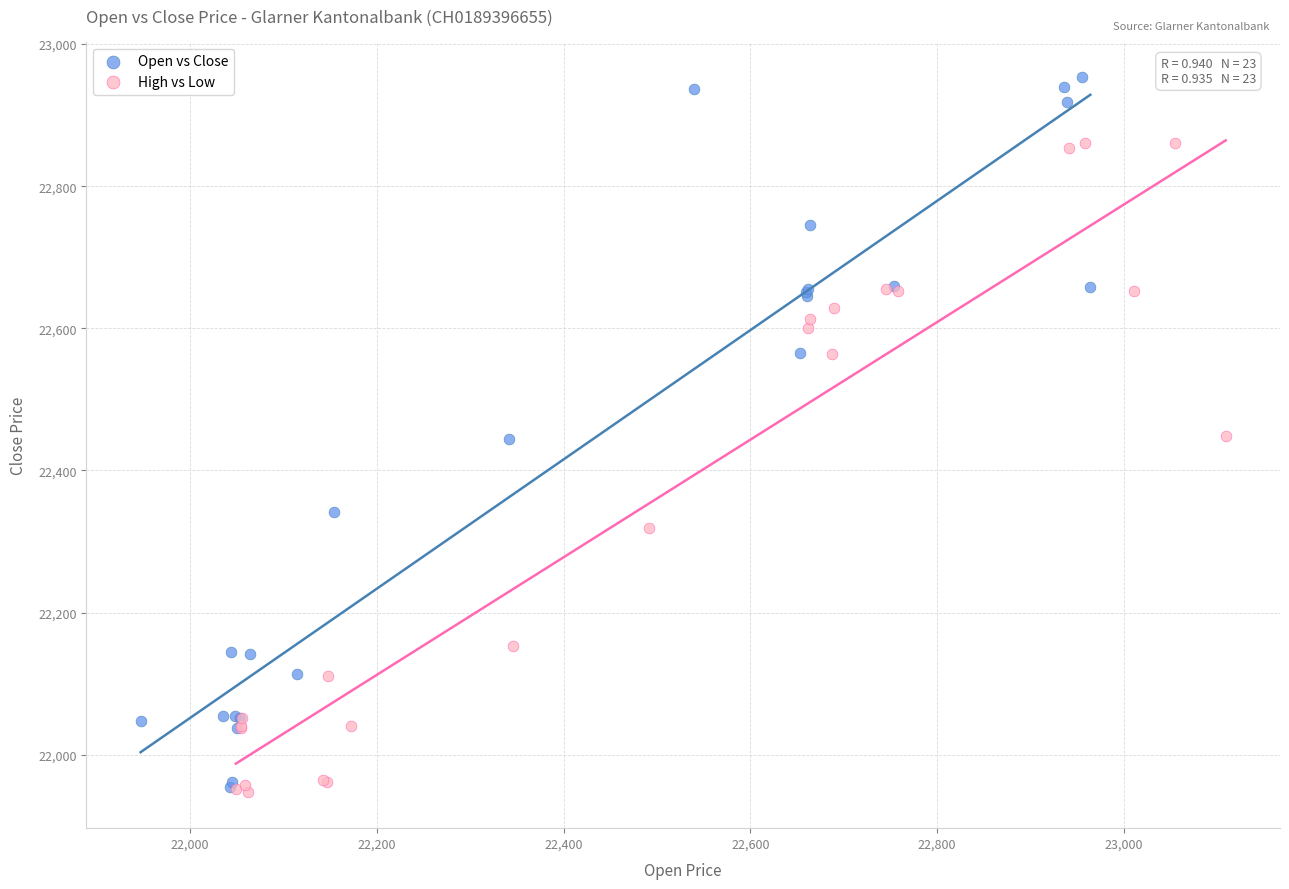

Which series reaches the maximum Y coordinate?

Open vs Close